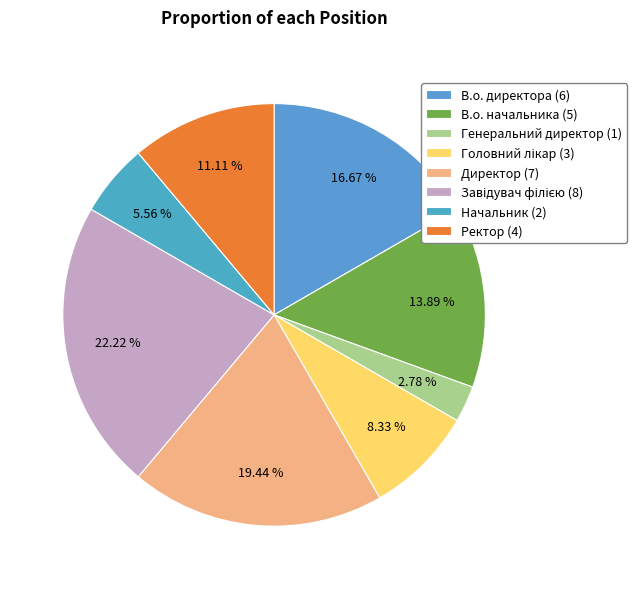

What percentage is the В.о. директора slice, to the nearest percent?

17%